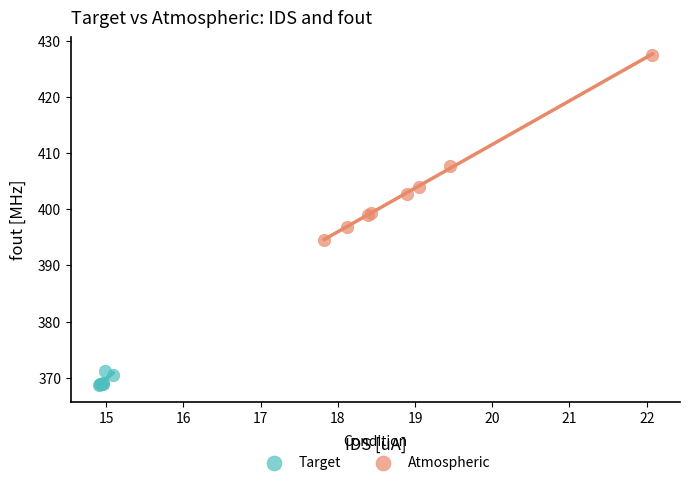

Which series has the widest spread of Y values?

Atmospheric